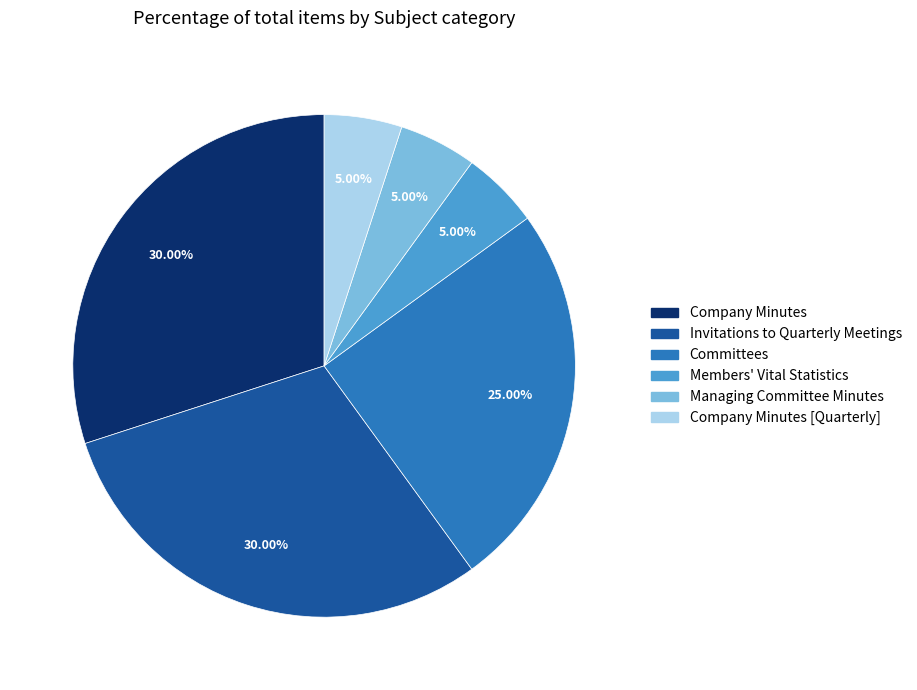

Is there a majority slice in this chart?

No